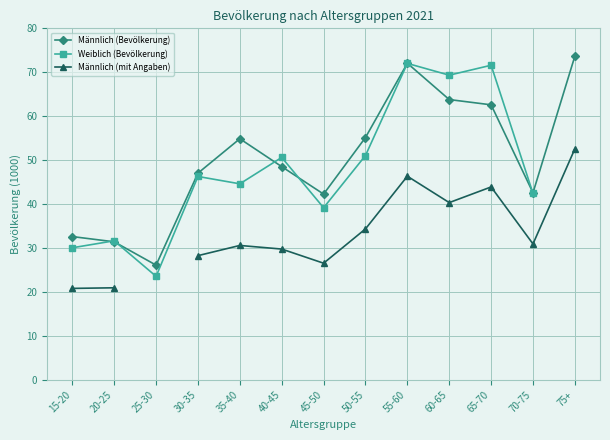

How many values in Männlich (mit Angaben) are above zero?

12